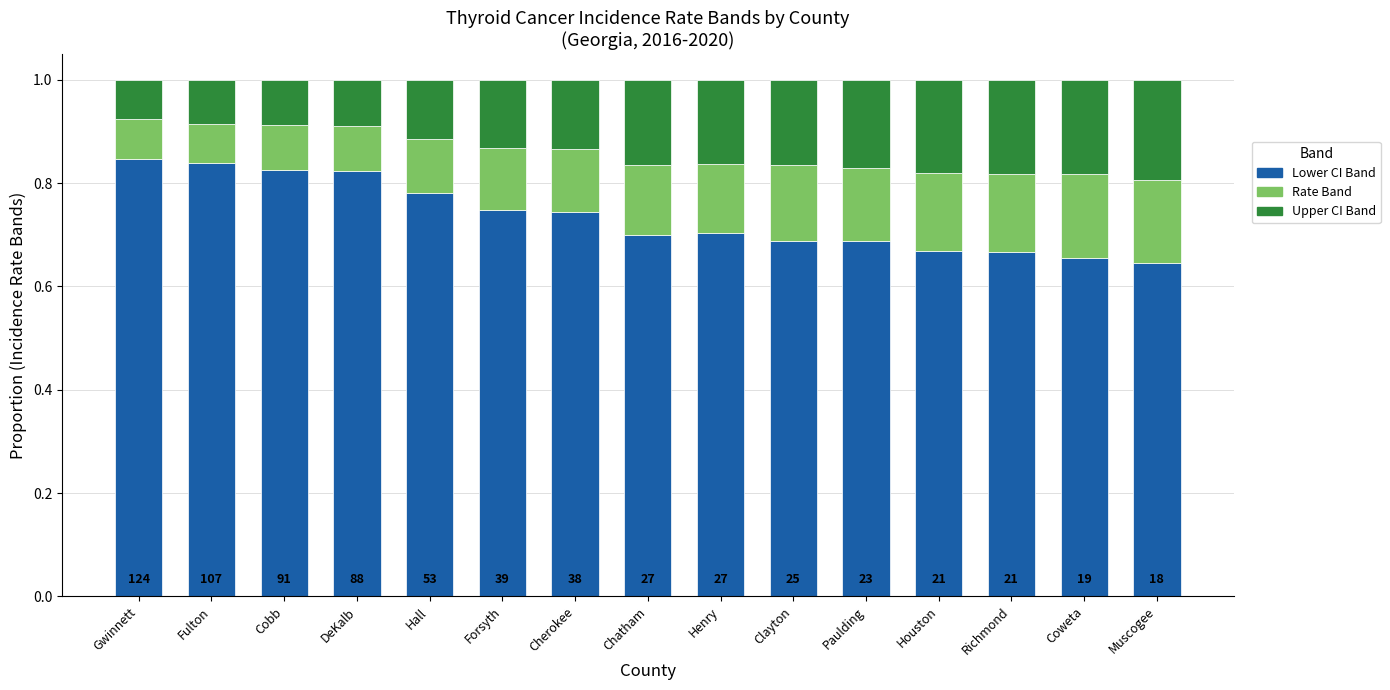

Are the bars grouped side by side (vs. stacked)?

No